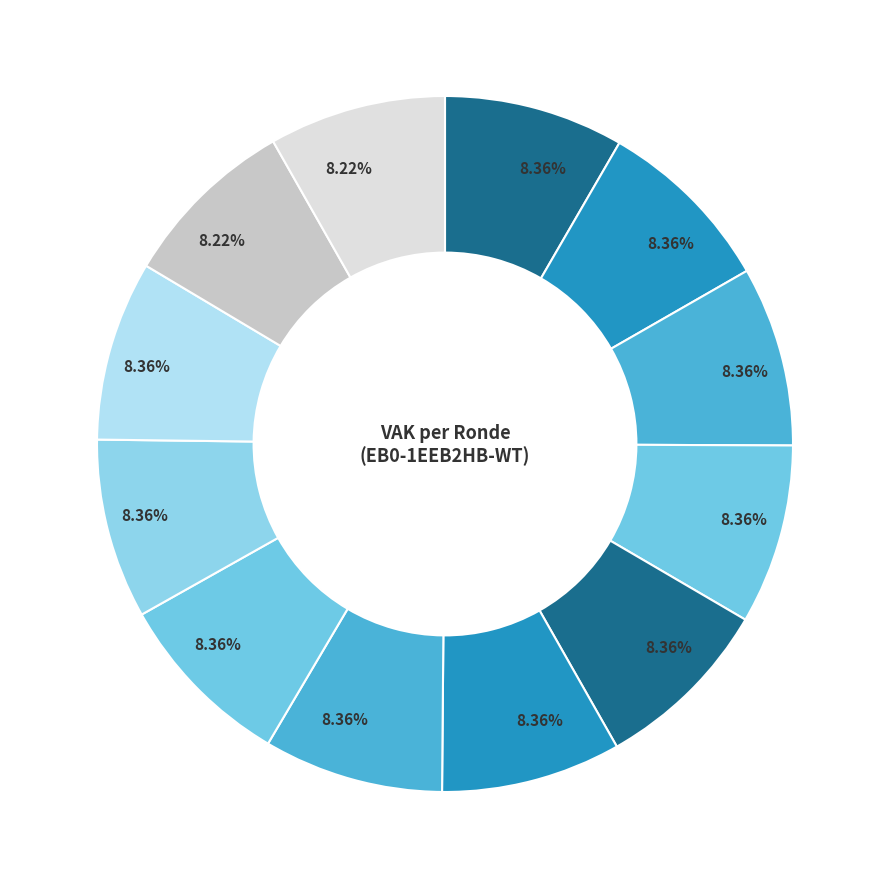

Count the number of slices in the pie.

12